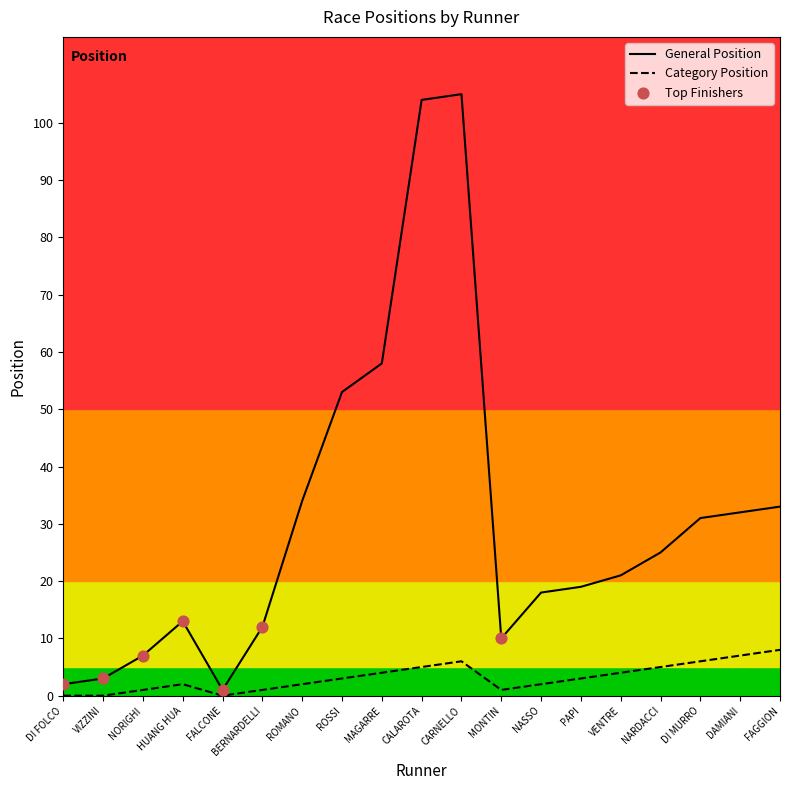

Is the value of General Position at FAGGION greater than the value of Category Position at VENTRE?

Yes